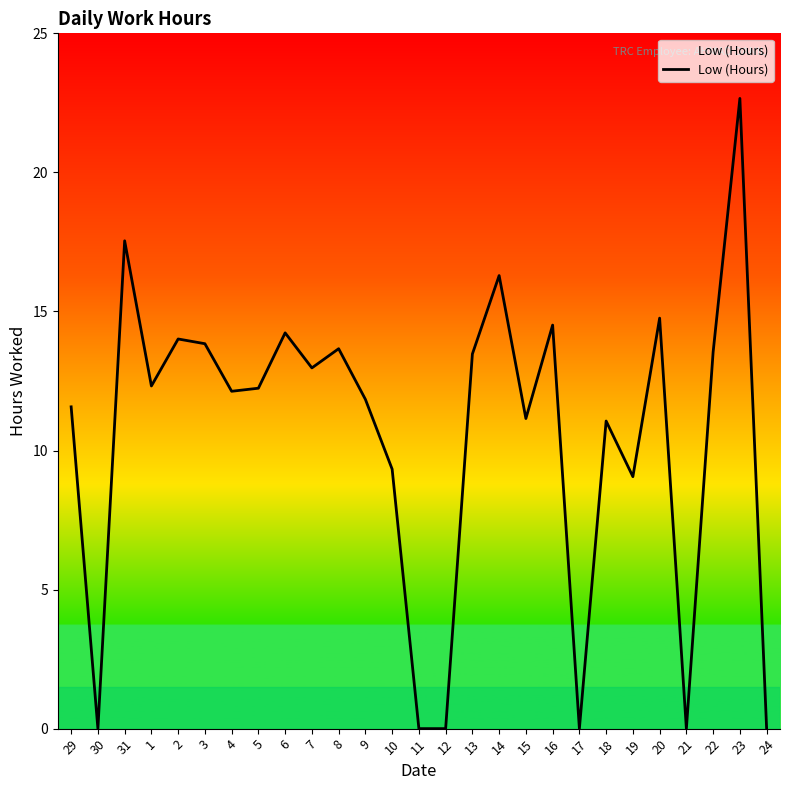

What position from the left is 18?

21